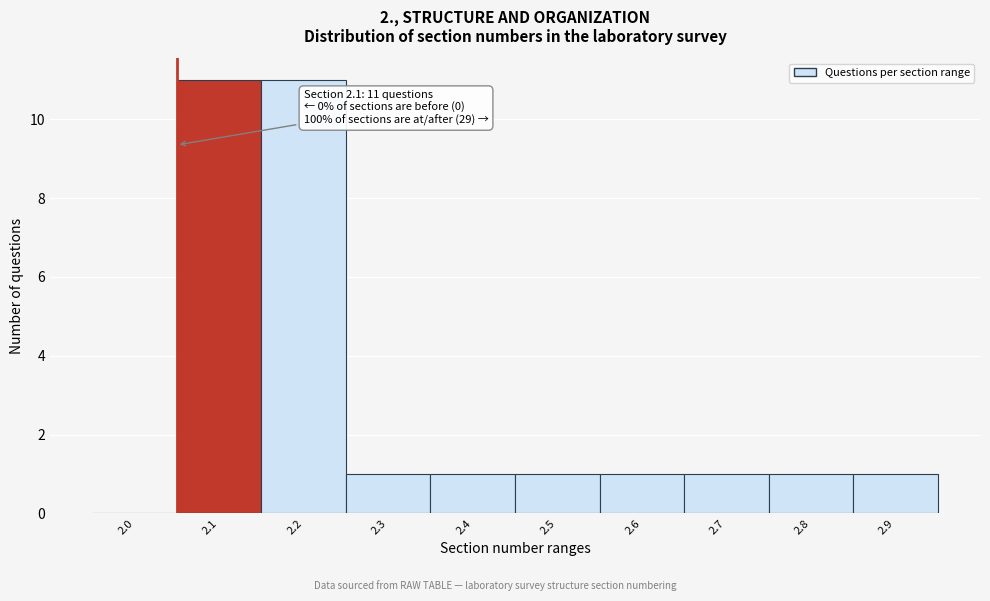

Reading right to left, transcribe all the data shown in this chart.

2.9=1	2.8=1	2.7=1	2.6=1	2.5=1	2.4=1	2.3=1	2.2=11	2.1=11	2.0=0